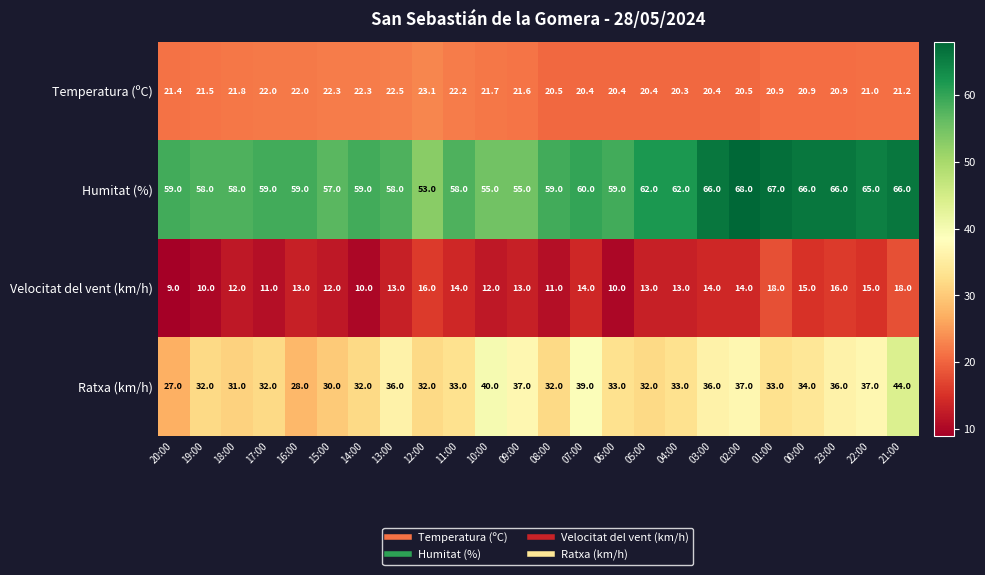

At which label does Temperatura (ºC) first exceed 21?

20:00